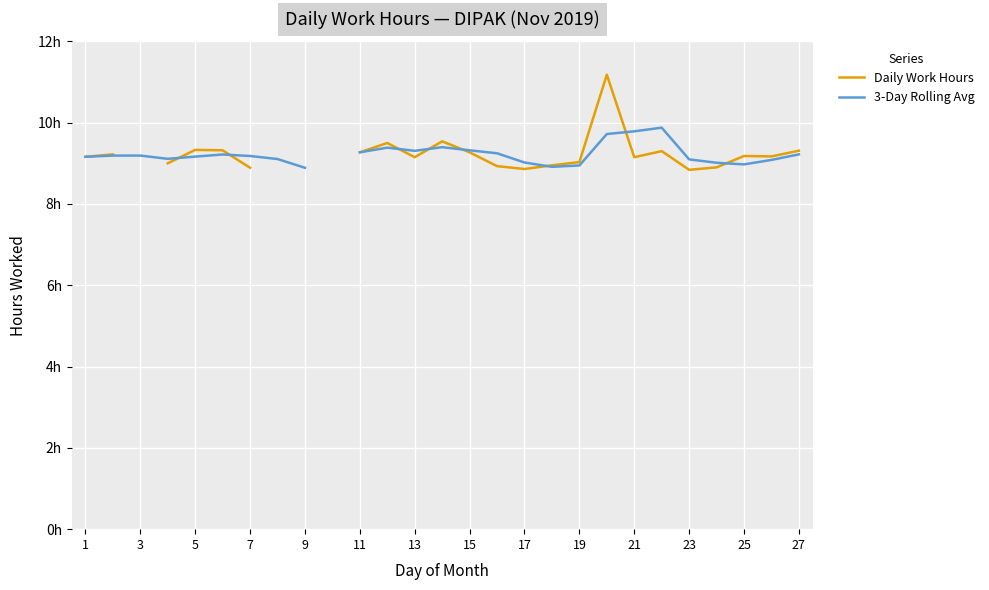

How many lines are shown in the chart?

2